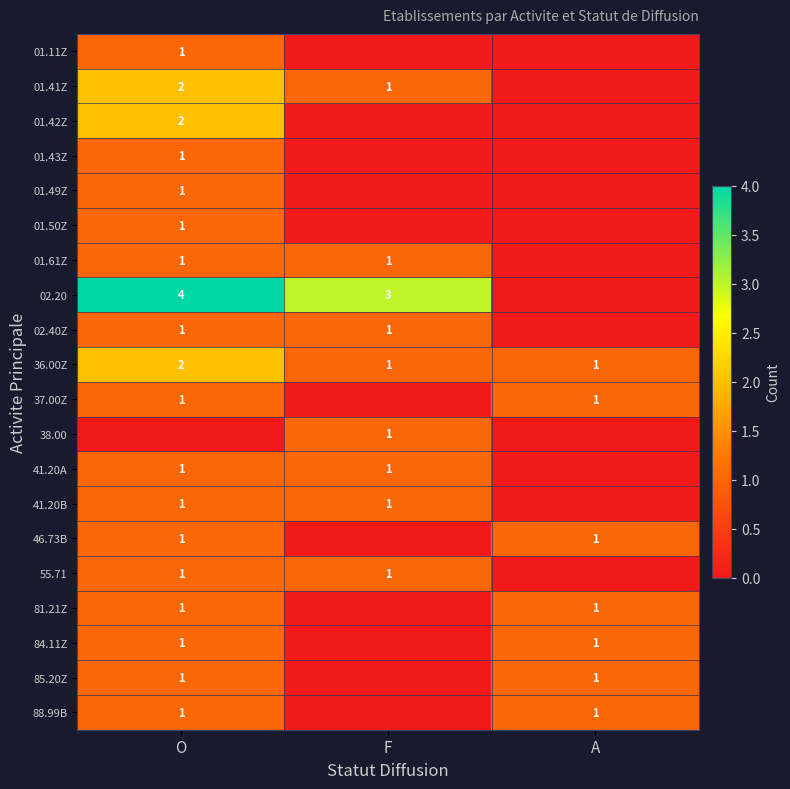

The value of 88.99B at A is 1. True or false?

True